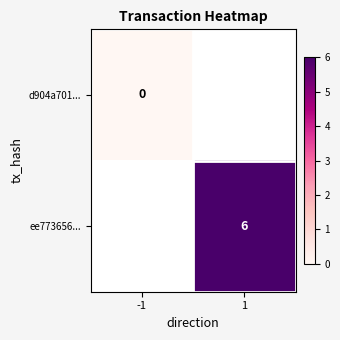

Between 1 and -1, which is larger?

-1